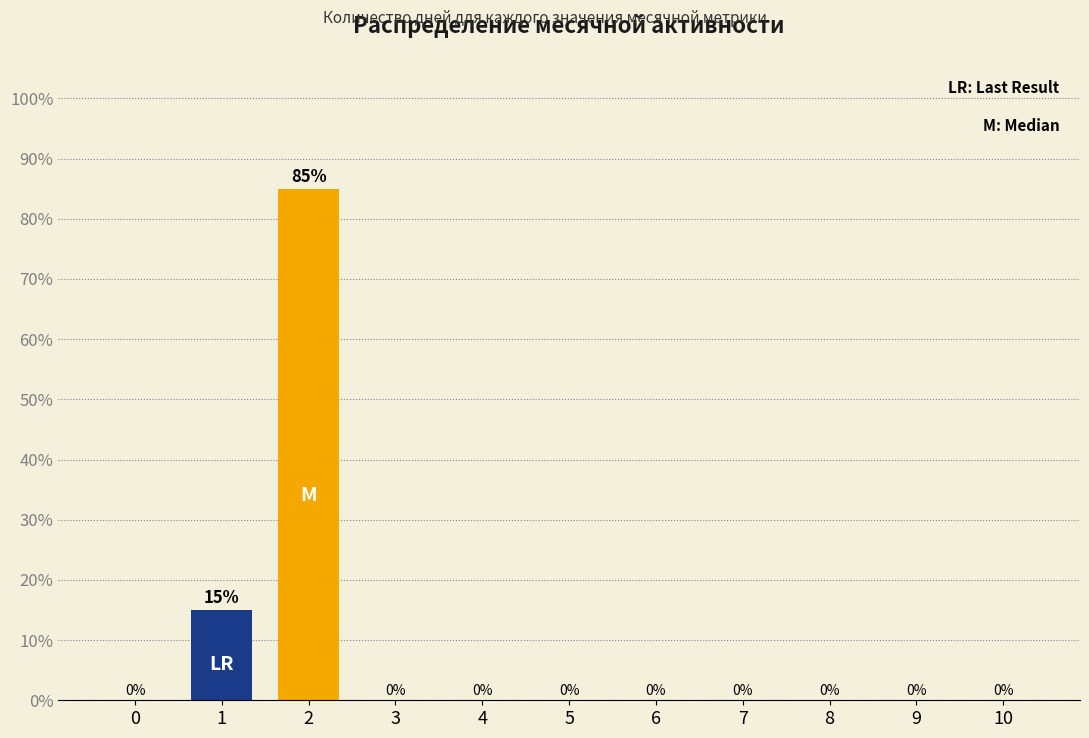

Which category has the highest value across all series?

2